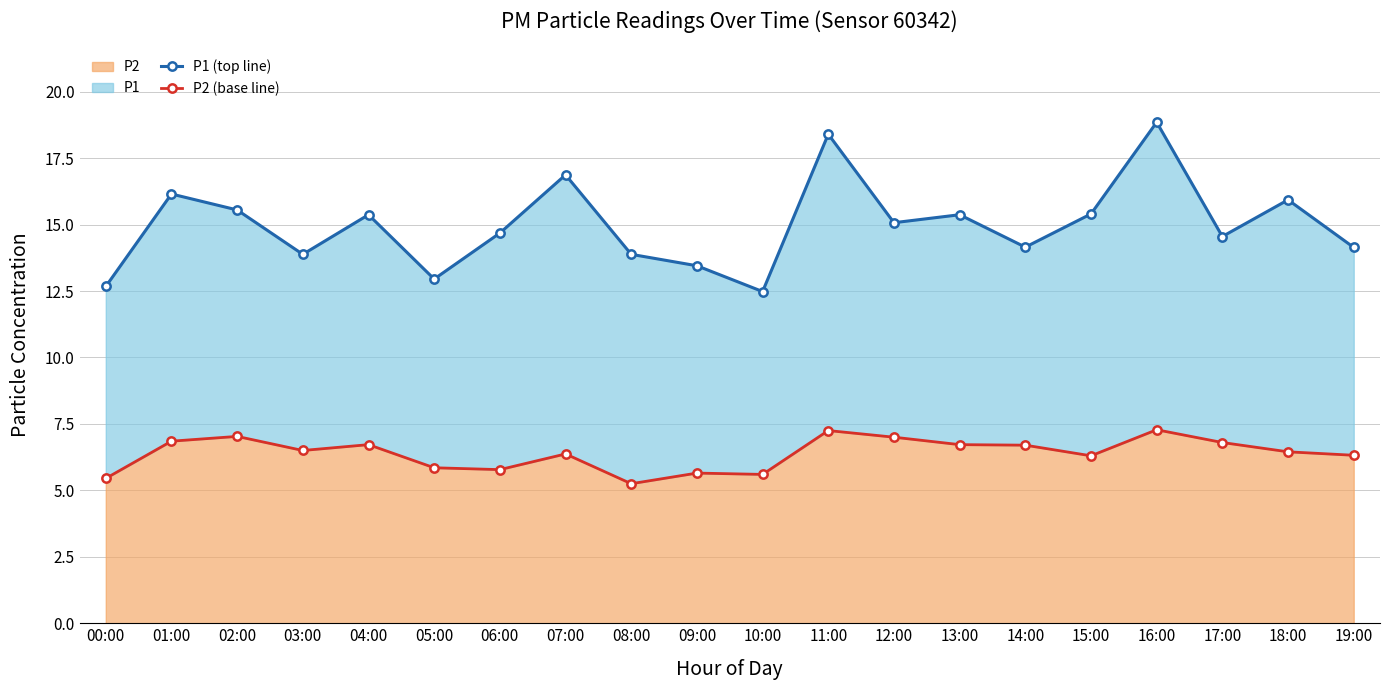

How many lines are shown in the chart?

2